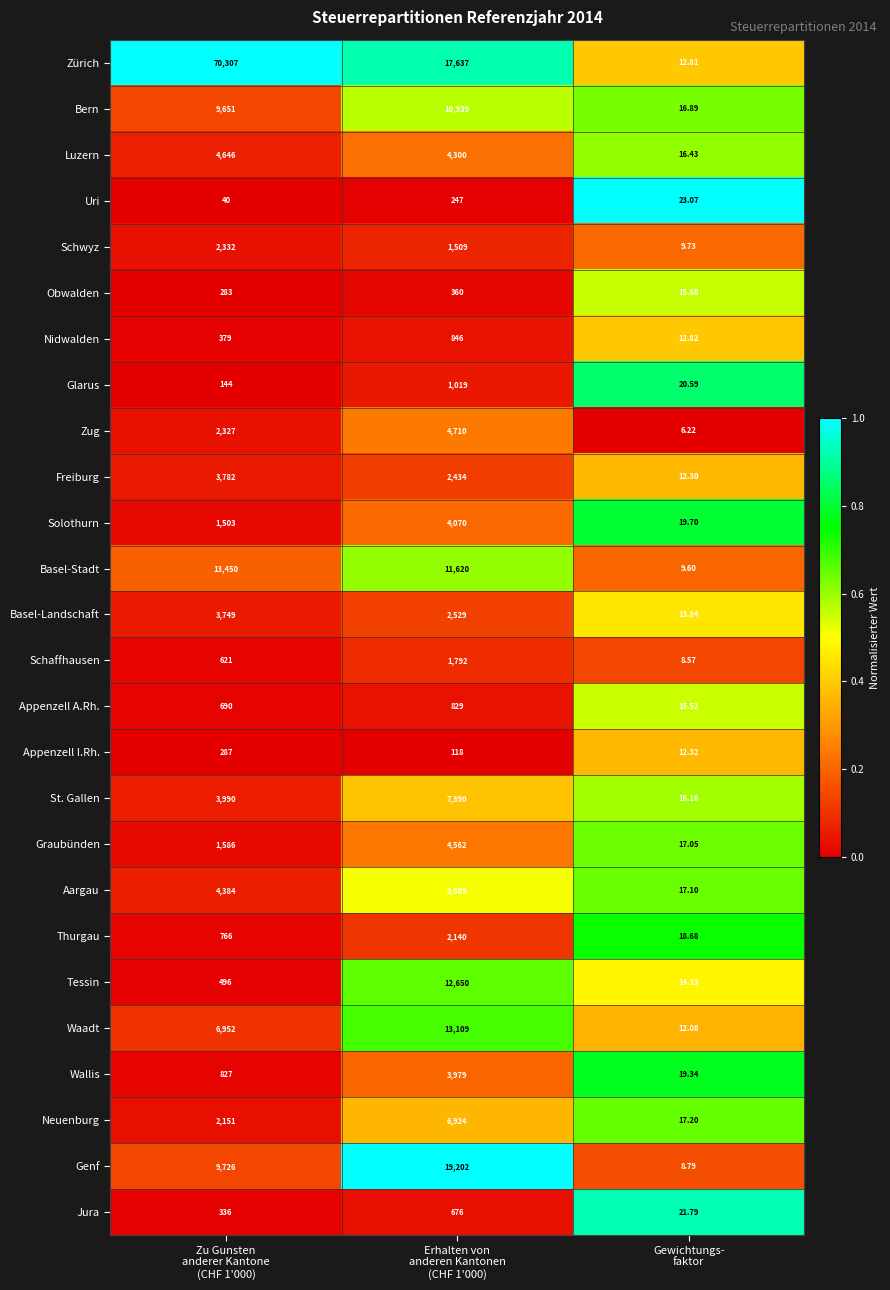

Which series has the largest range (max minus min)?

Zürich